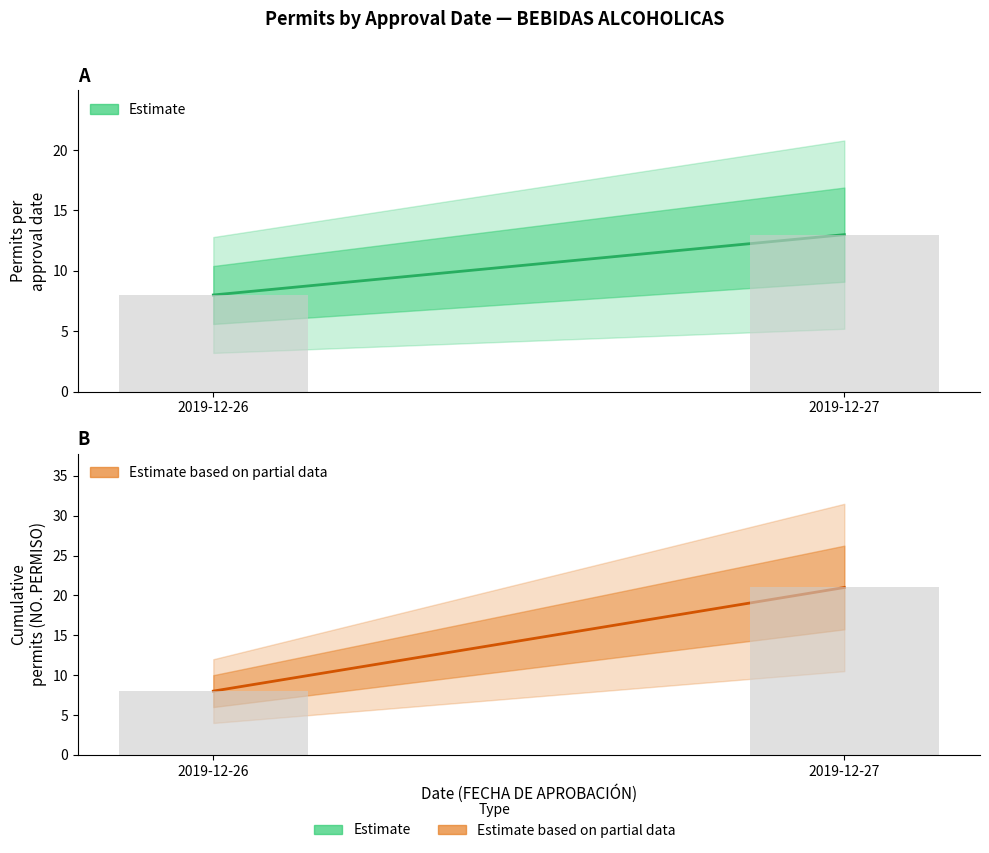

Between 2019-12-27 and 2019-12-27, which is larger?

2019-12-27